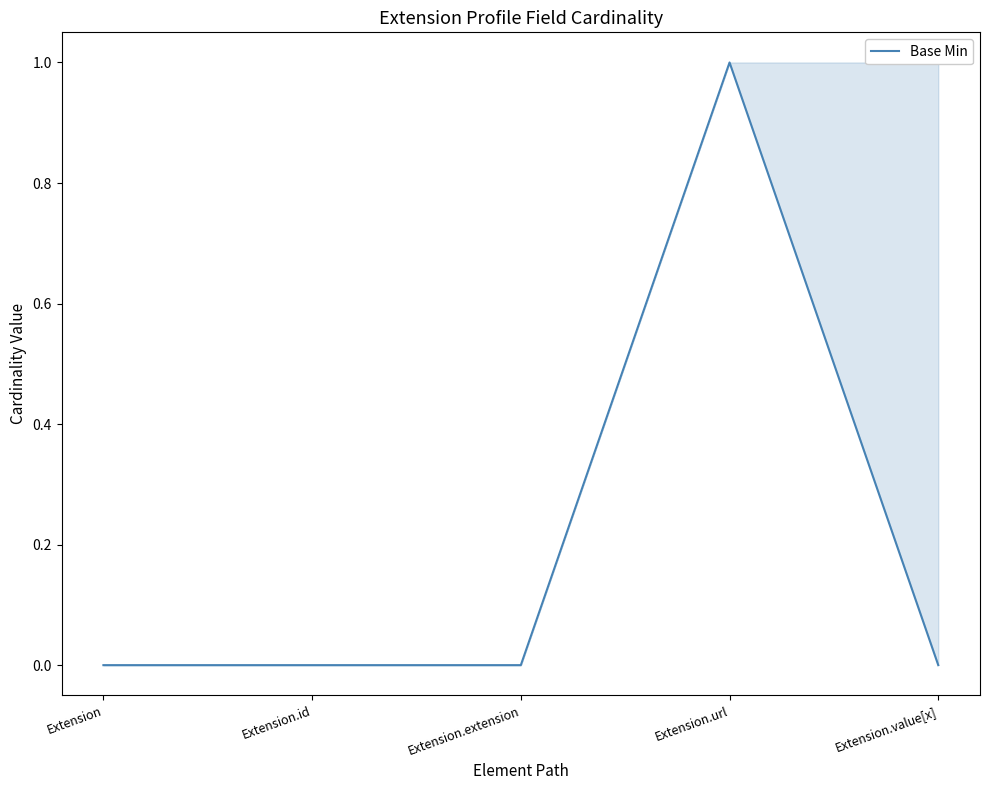

The chart shows a value of 1 at Extension. True or false?

False